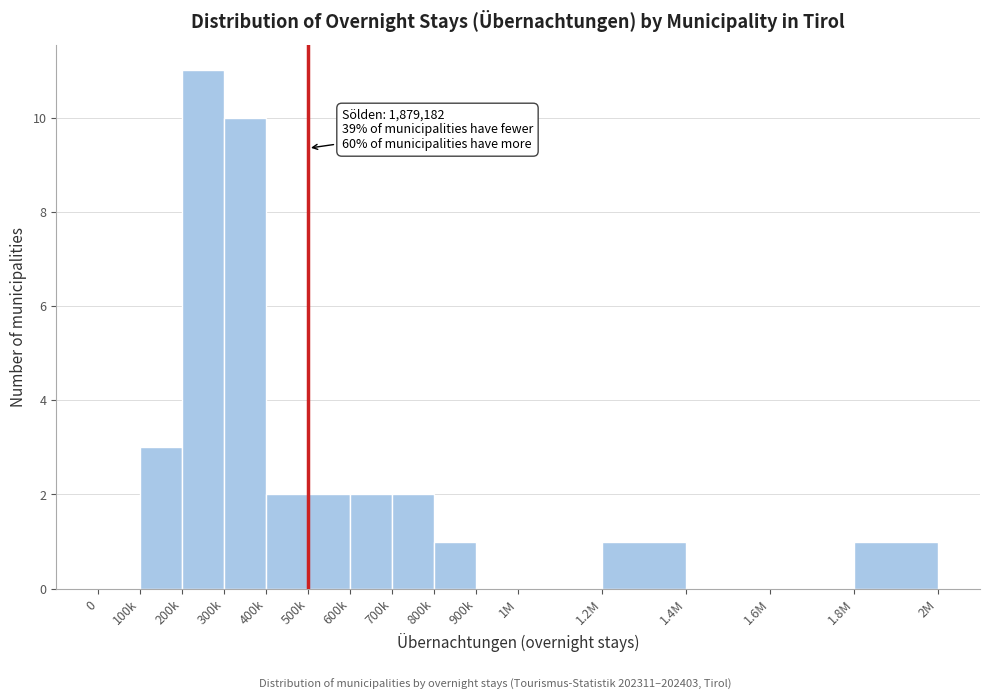

Reading left to right, transcribe all the data shown in this chart.

0=0	100k=3	200k=11	300k=10	400k=2	500k=2	600k=2	700k=2	800k=1	900k=0	1M=0	1.2M=1	1.4M=0	1.6M=0	1.8M=1